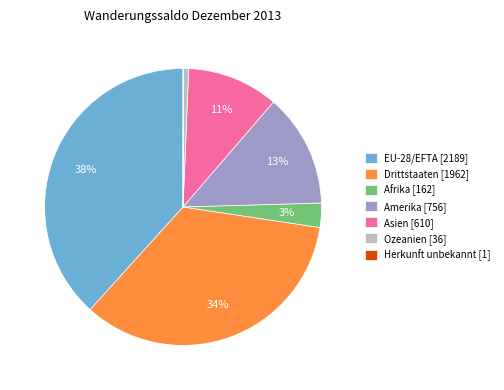

To the nearest percent, what portion does Amerika represent?

13%